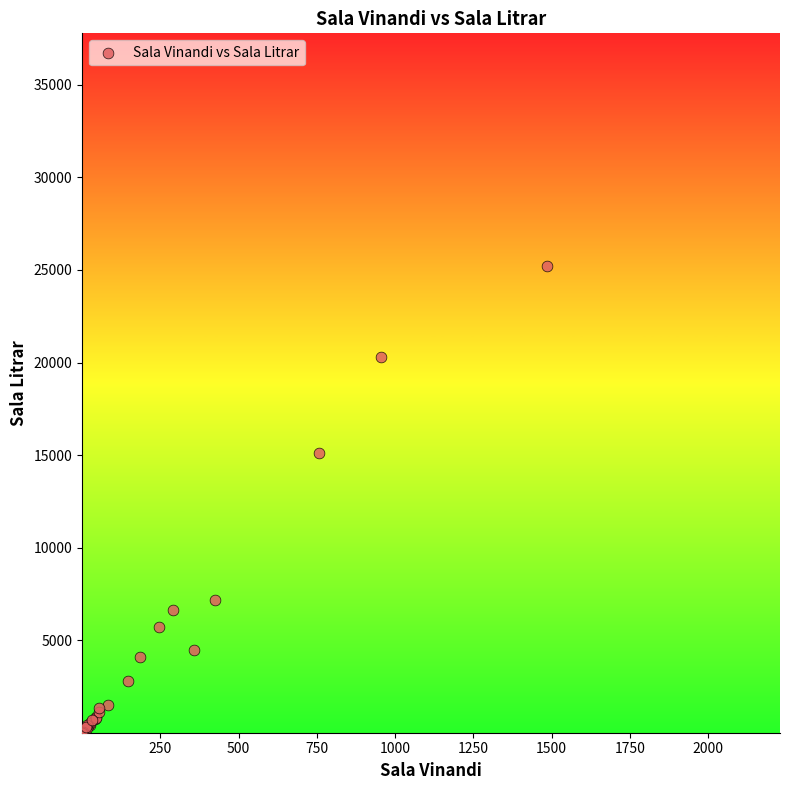

What Y value in the scatter plot is closest to 12595?

15130.8